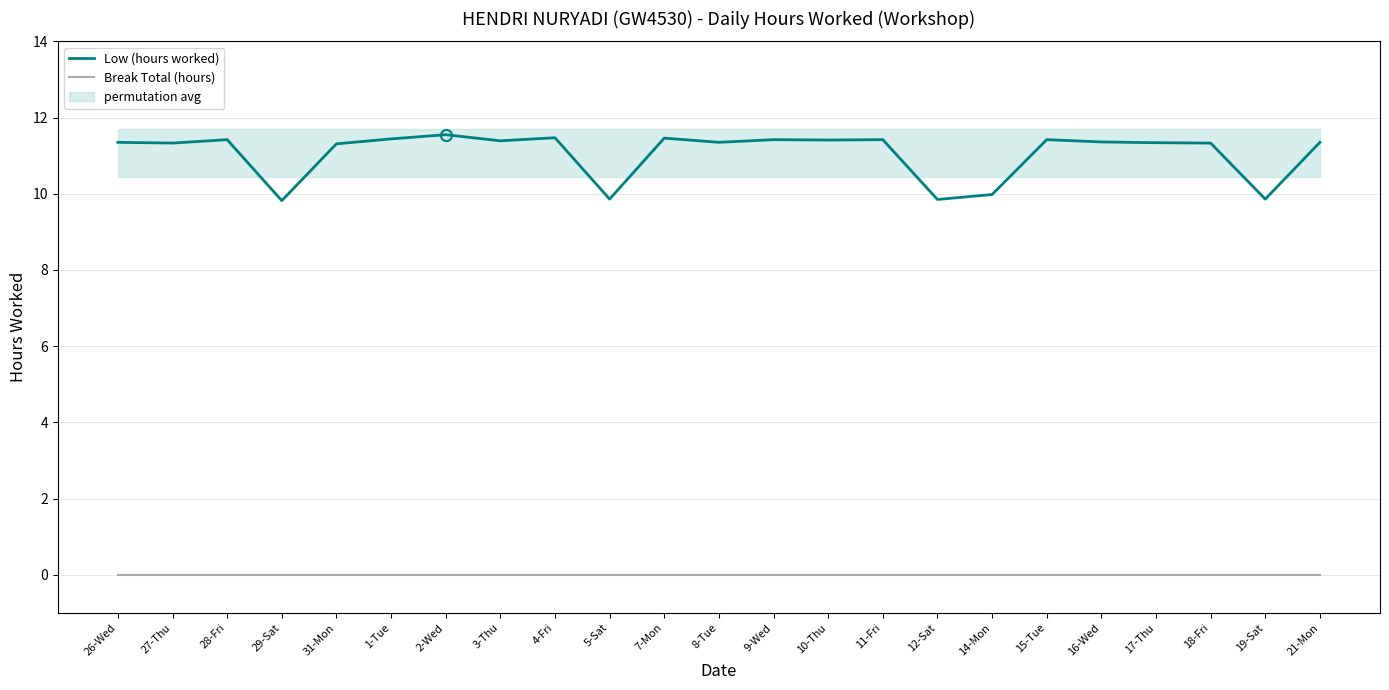

Reading left to right, what are all the values shown in this chart?

Low (hours worked): 26-Wed=11.3	27-Thu=11.3	28-Fri=11.4	29-Sat=9.8	31-Mon=11.3	1-Tue=11.4	2-Wed=11.6	3-Thu=11.4	4-Fri=11.5	5-Sat=9.9	7-Mon=11.5	8-Tue=11.3	9-Wed=11.4	10-Thu=11.4	11-Fri=11.4	12-Sat=9.8	14-Mon=10.0	15-Tue=11.4	16-Wed=11.4	17-Thu=11.3	18-Fri=11.3	19-Sat=9.9	21-Mon=11.3
Break Total (hours): 26-Wed=0.0	27-Thu=0.0	28-Fri=0.0	29-Sat=0.0	31-Mon=0.0	1-Tue=0.0	2-Wed=0.0	3-Thu=0.0	4-Fri=0.0	5-Sat=0.0	7-Mon=0.0	8-Tue=0.0	9-Wed=0.0	10-Thu=0.0	11-Fri=0.0	12-Sat=0.0	14-Mon=0.0	15-Tue=0.0	16-Wed=0.0	17-Thu=0.0	18-Fri=0.0	19-Sat=0.0	21-Mon=0.0